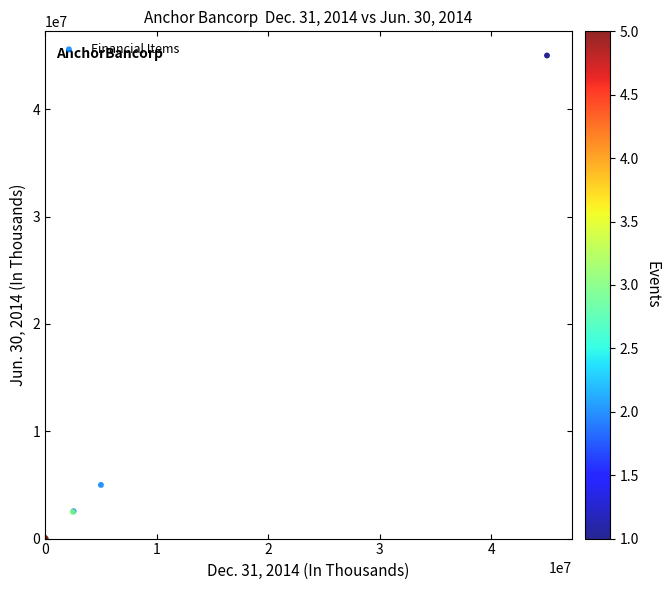

What Y value in the scatter plot is closest to 22500000?

5000000.0